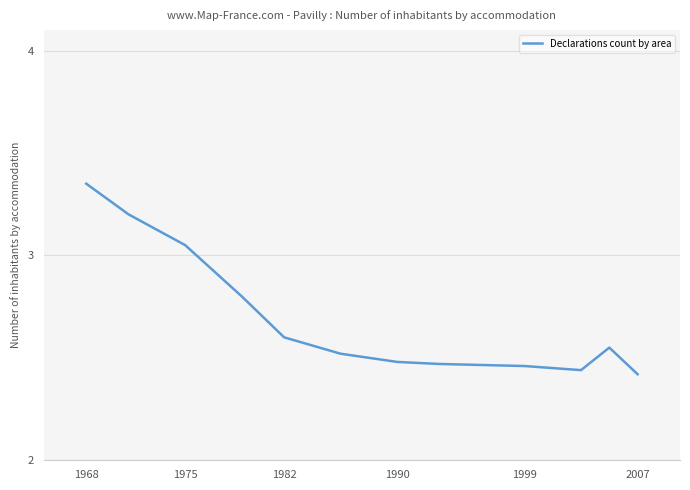

What is the difference between the maximum and minimum values?

0.9